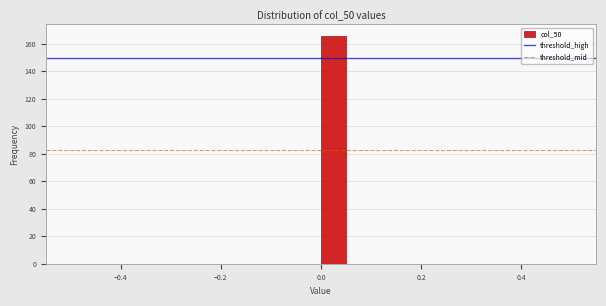

Around what value on the x-axis is the tallest bar? Give the approximate position of its centre, as read against the axis.

0.02